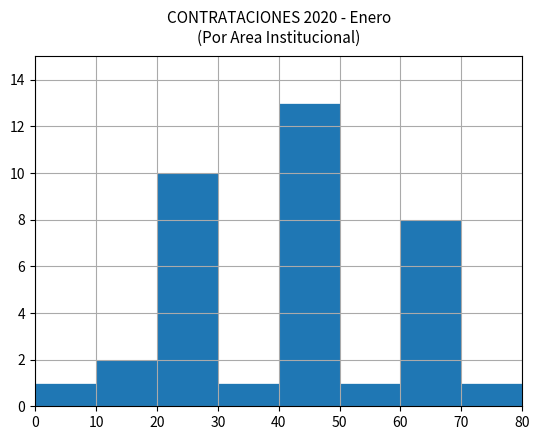

The chart shows a value of 13 at 40. True or false?

True